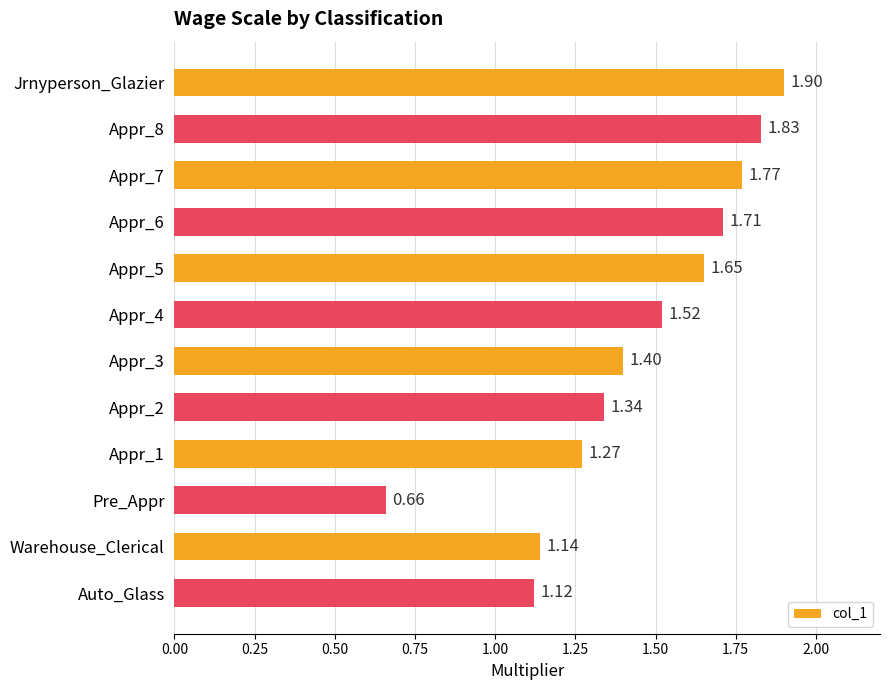

List the labels in order of value, largest first.

Jrnyperson_Glazier, Appr_8, Appr_7, Appr_6, Appr_5, Appr_4, Appr_3, Appr_2, Appr_1, Warehouse_Clerical, Auto_Glass, Pre_Appr